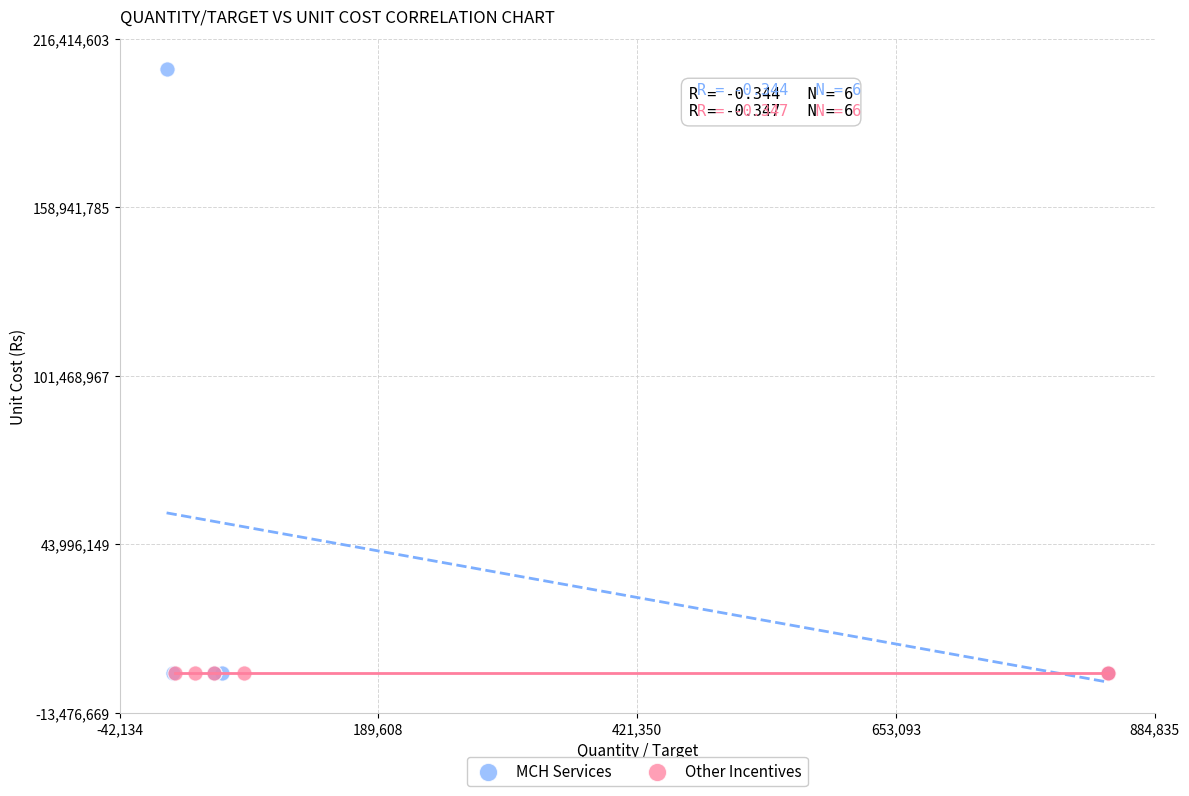

Which series has the largest Y range (max minus min)?

MCH Services